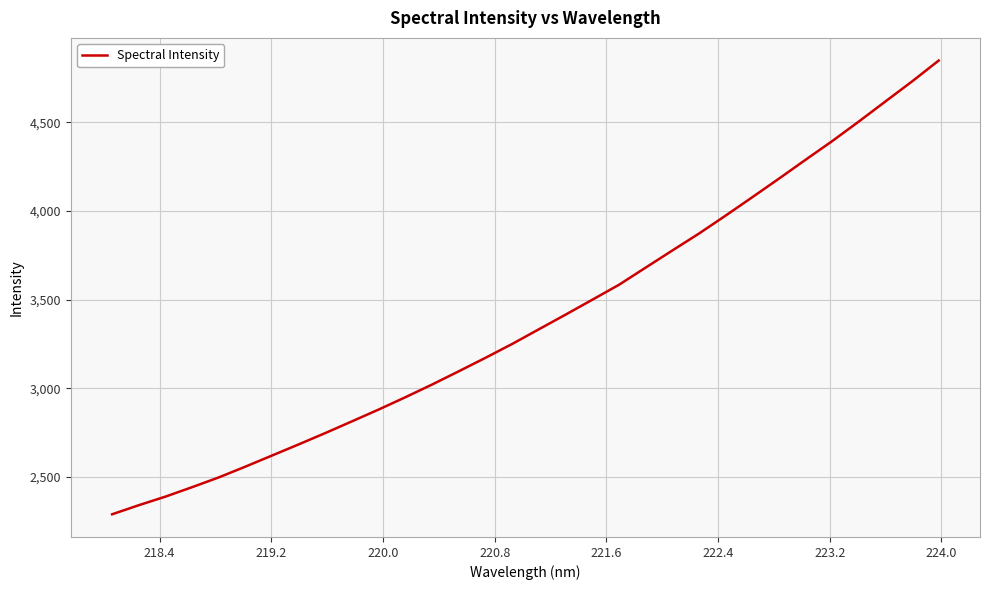

What is the difference between the maximum and minimum values?

2559.2